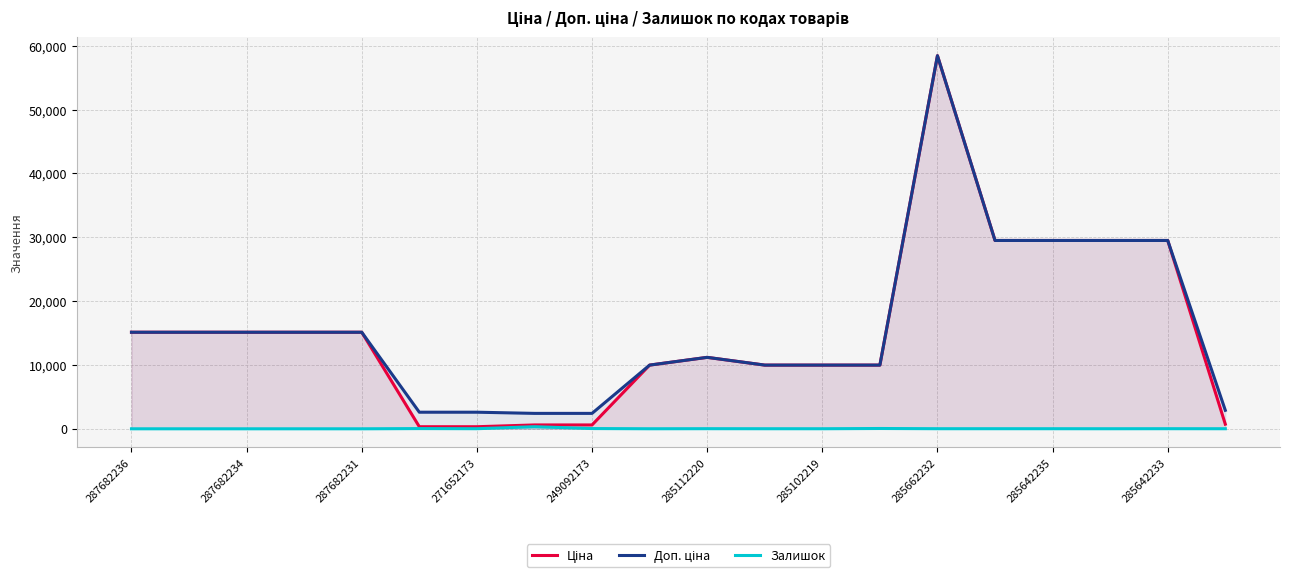

What is the spread (max minus min) of values at 287682236?

15120.0